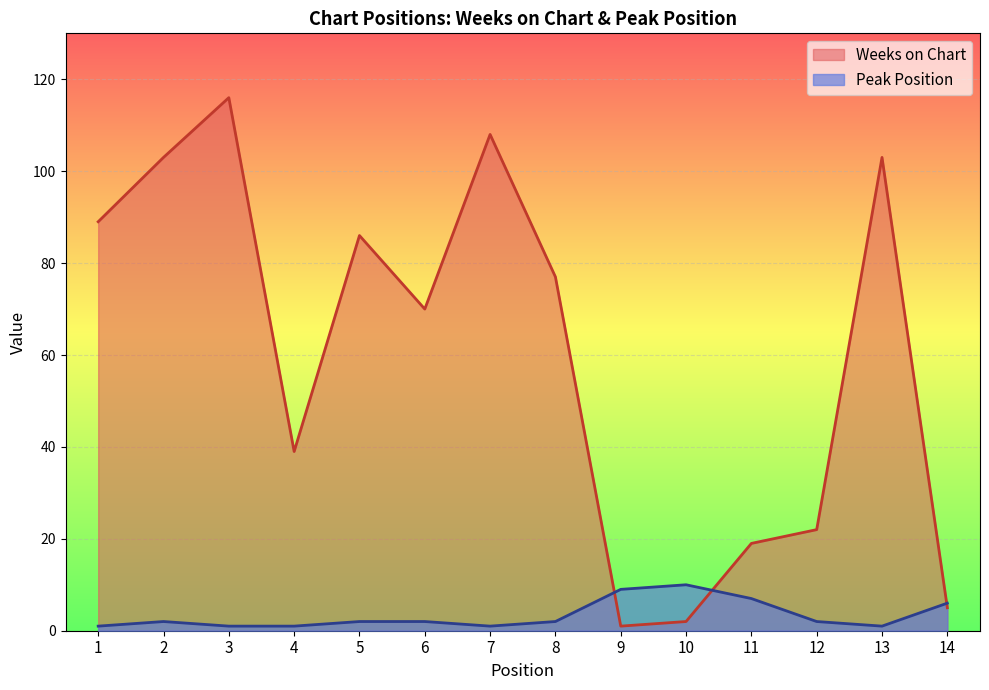

List the series in order of their peak value, lowest first.

Peak Position, Weeks on Chart